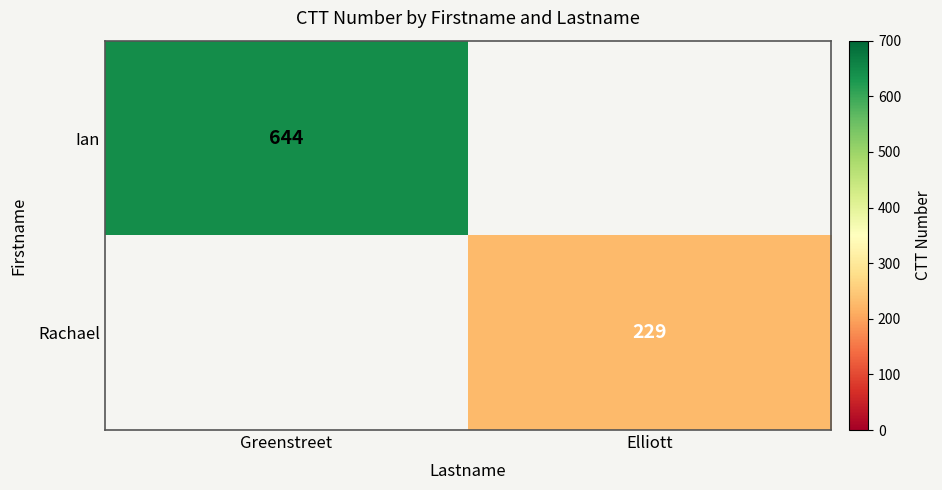

True or false: Ian has a value of 225 at Greenstreet.

False